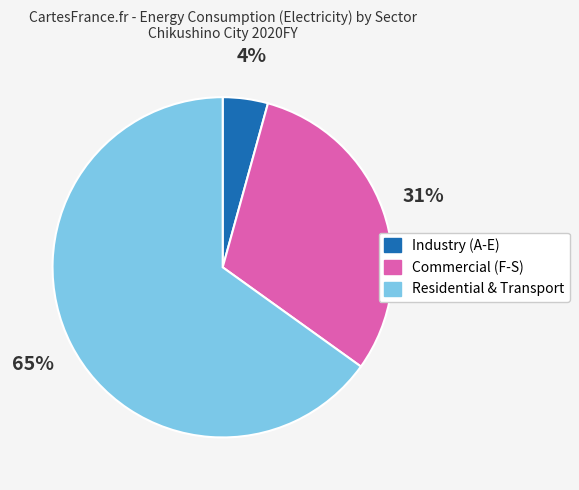

True or false: Industry (A-E) accounts for 4% of the total.

True